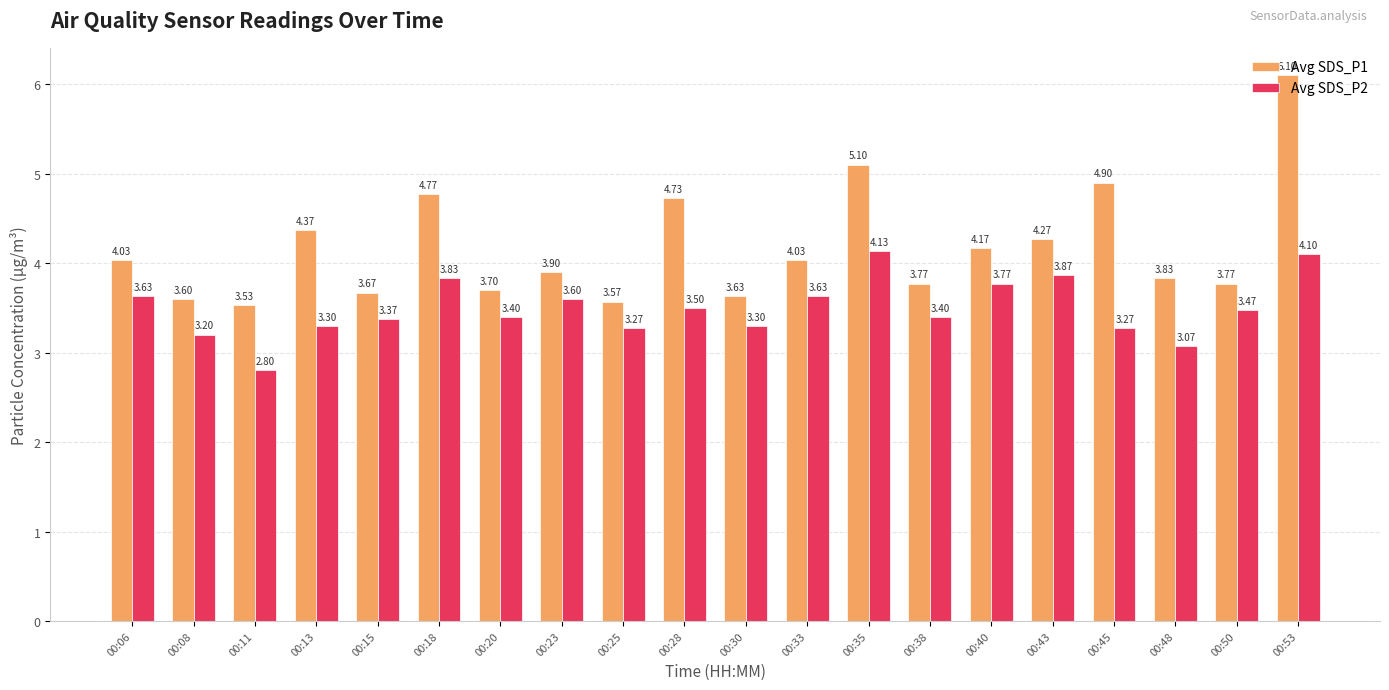

Which series has the largest total across all categories?

Avg SDS_P1